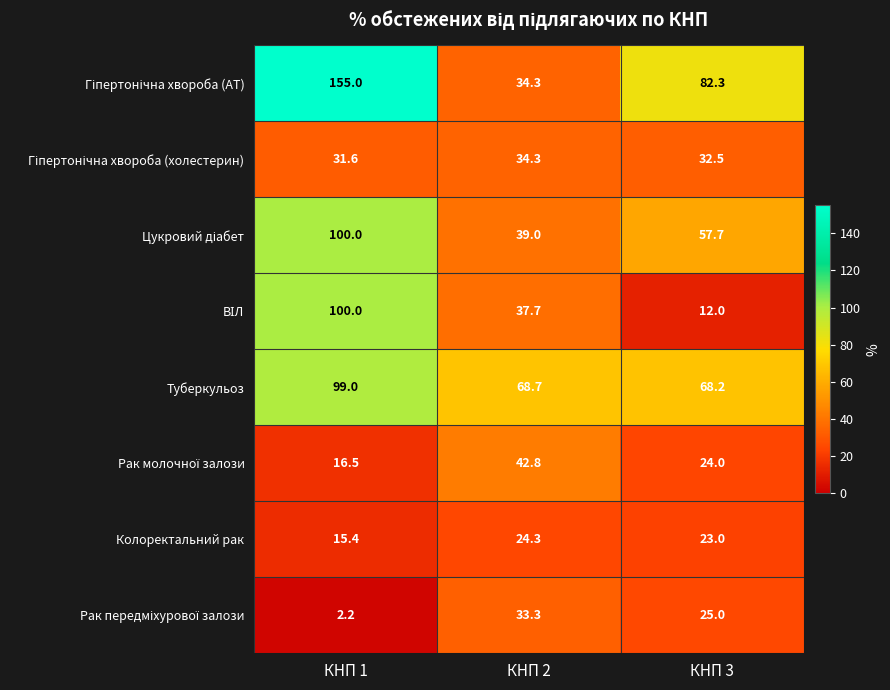

At which label is Колоректальний рак closest to 19?

КНП 1